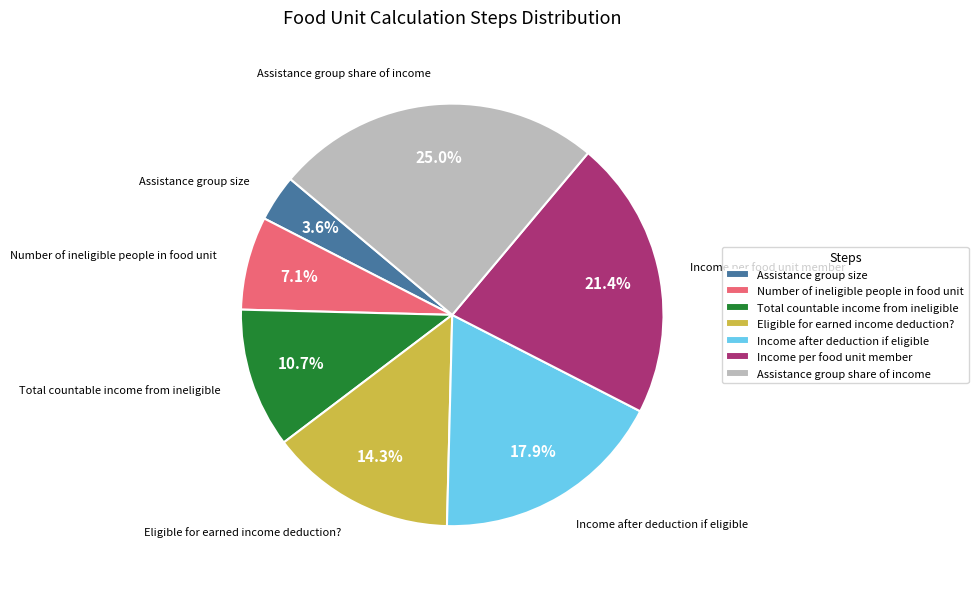

To the nearest percent, what percentage of the pie is Eligible for earned income deduction??

14%